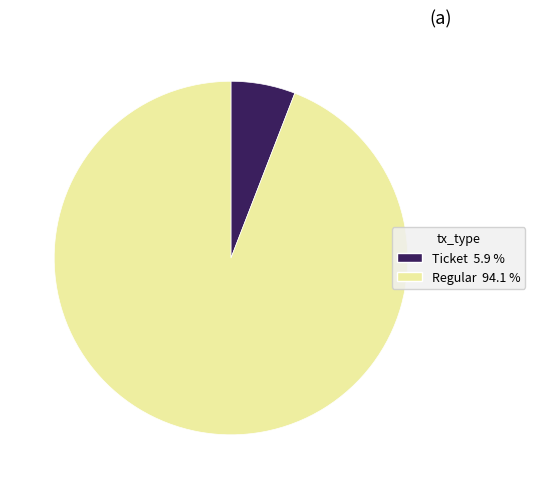

Between Regular and Ticket, which is larger?

Regular